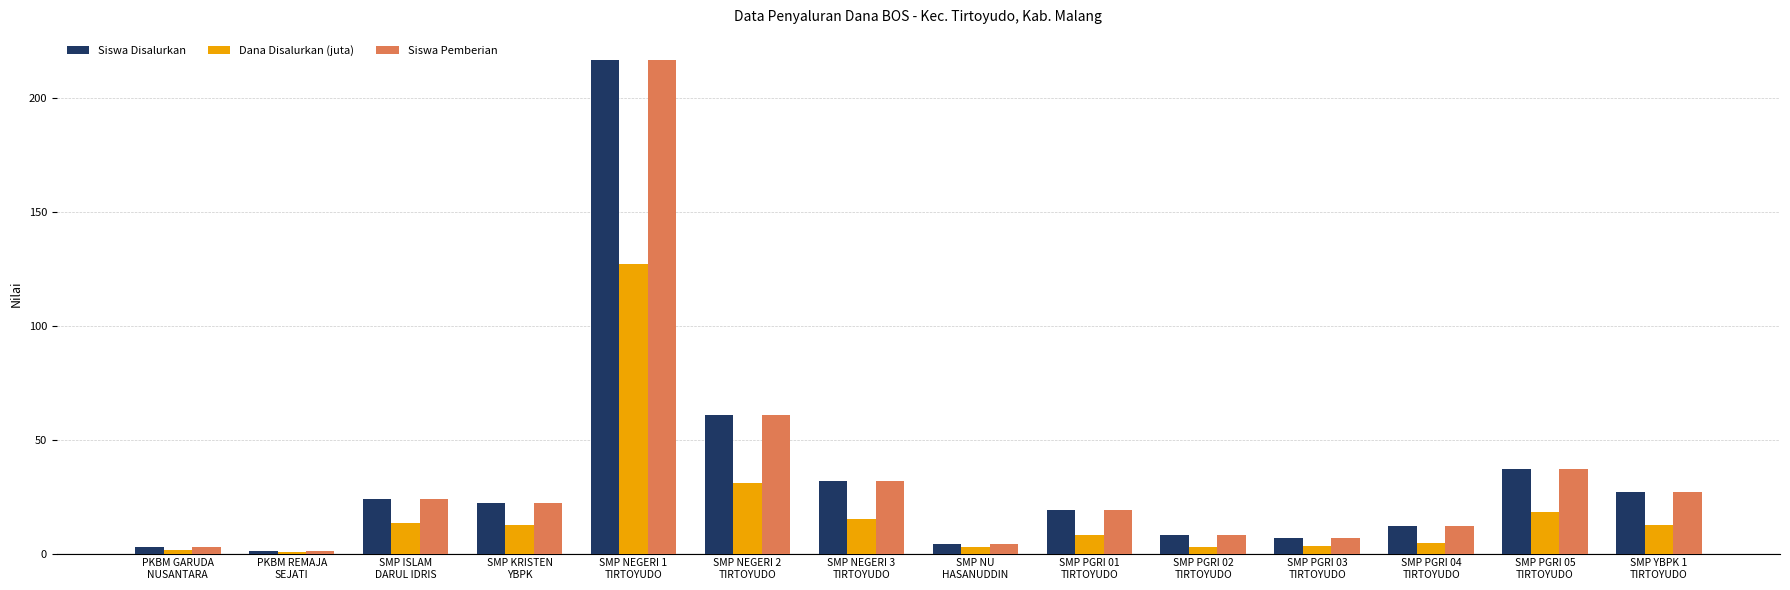

What is the highest value of the Siswa Pemberian series?

217.0